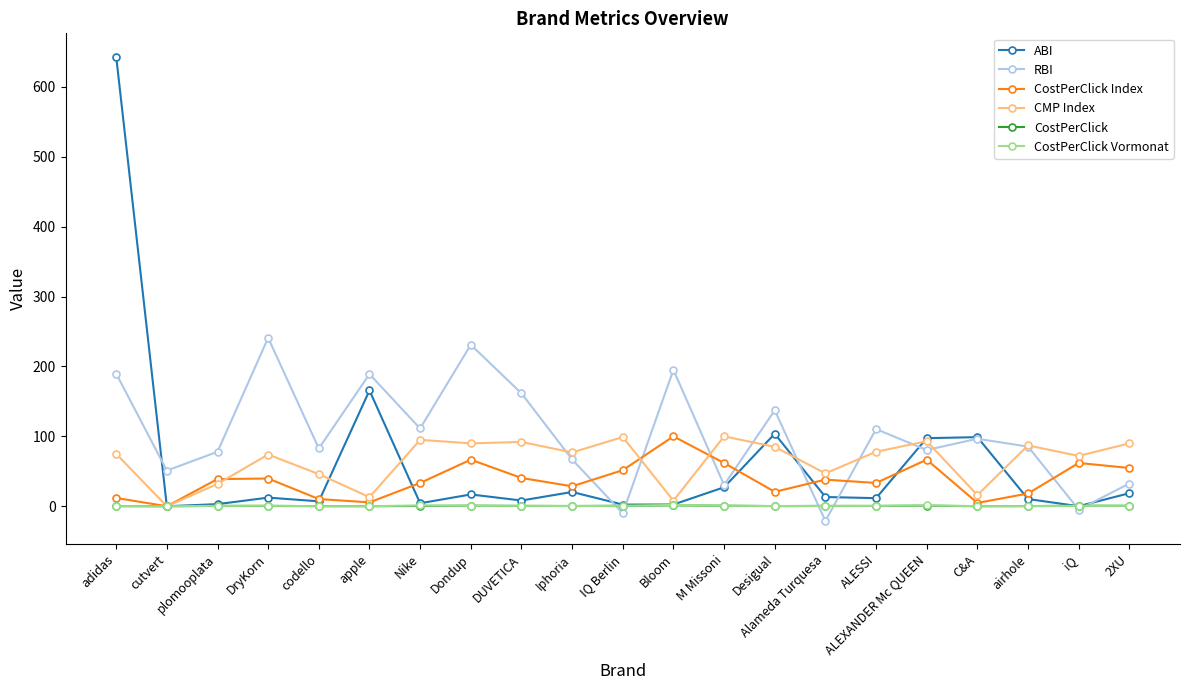

How many times do CostPerClick Index and ABI cross each other?

7